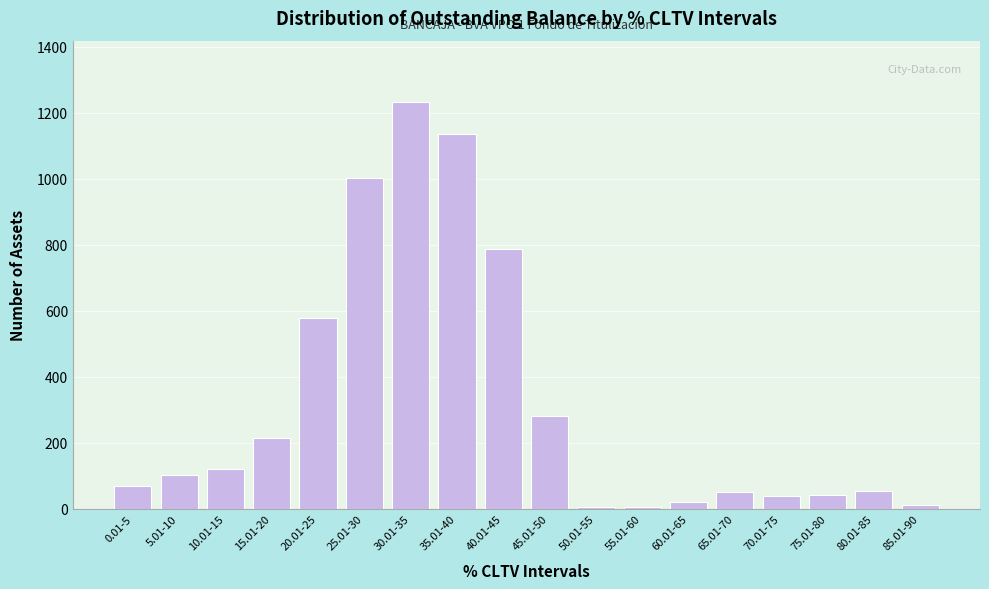

What is the difference between the second highest and minimum values?

1132